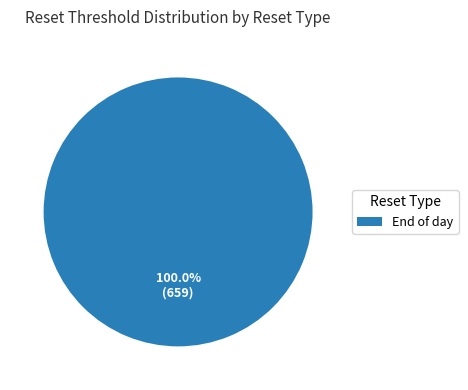

Rank the categories by value from highest to lowest.

End of day